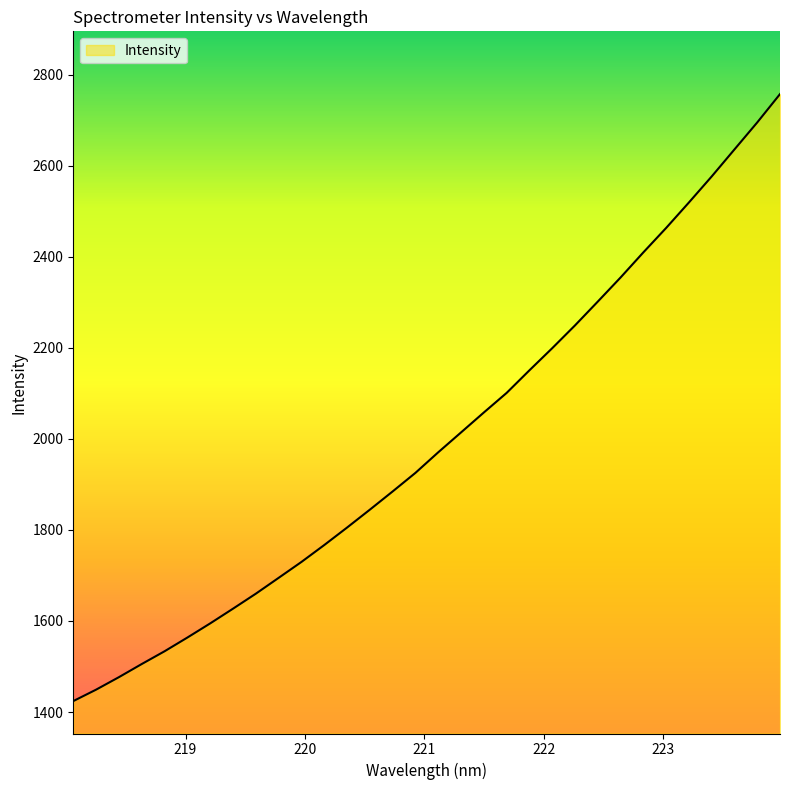

What is the maximum value shown in the chart?

2757.5